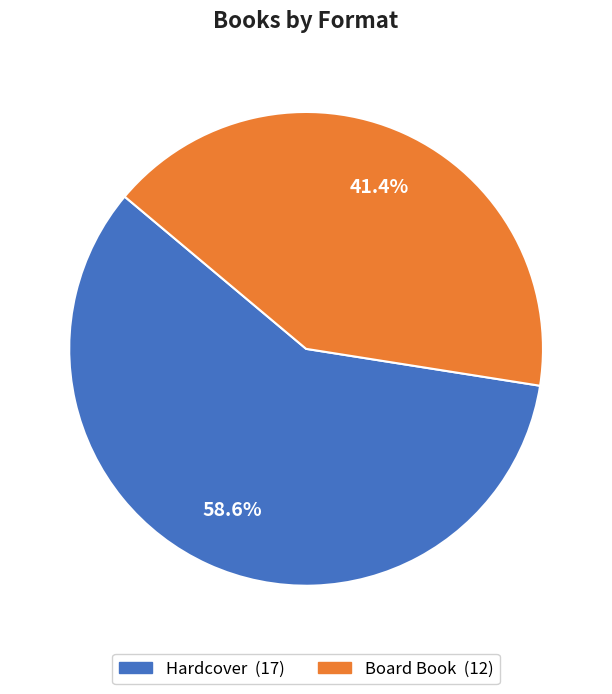

Which slice is the largest?

Hardcover